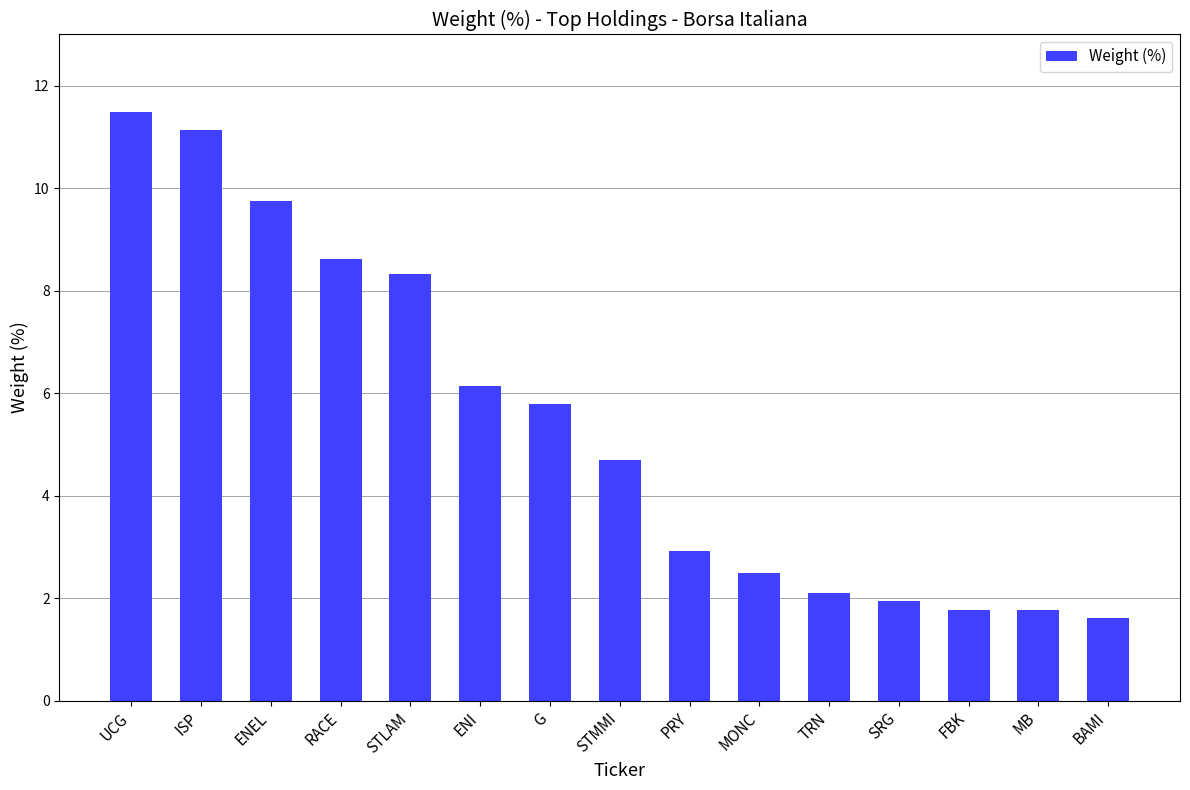

Are the bars grouped side by side (vs. stacked)?

No